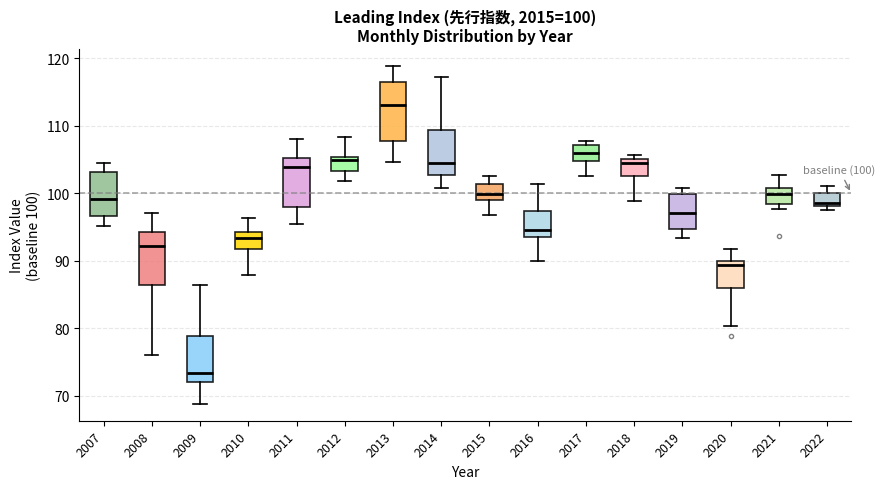

Which box's median line is the lowest?

2009